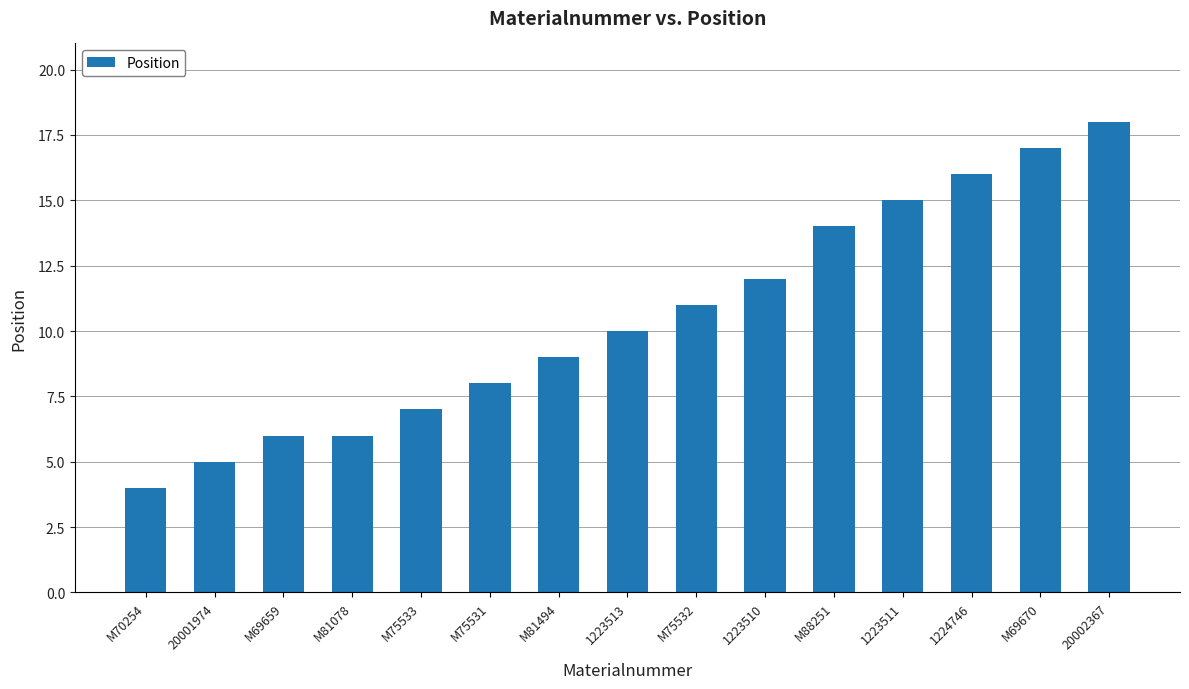

What position from the right is 1223513?

8